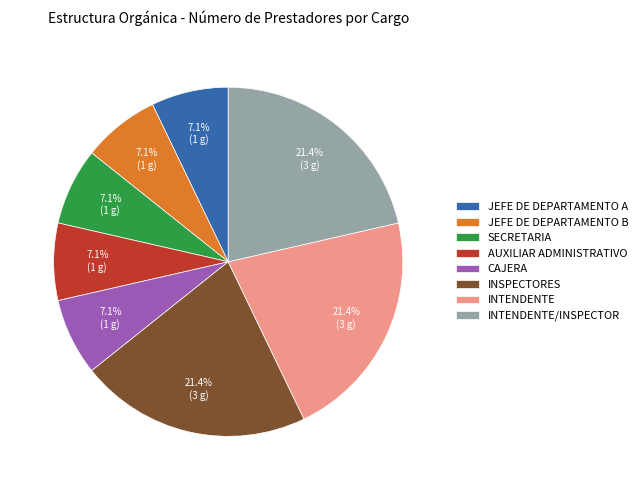

Does any single category account for the majority?

No